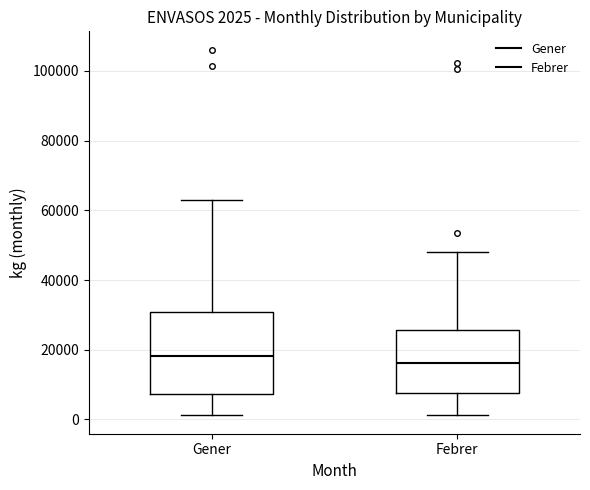

Comparing the boxes themselves (not the whiskers), which one is the tallest?

Gener